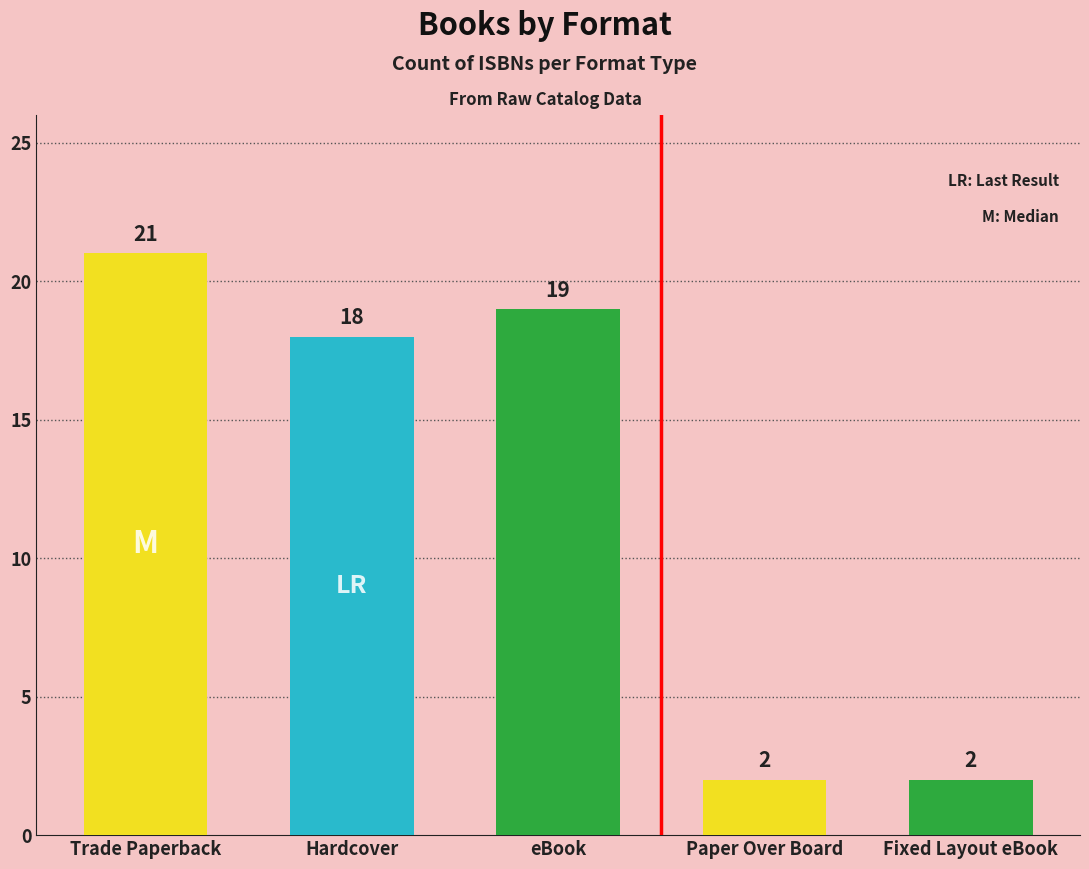

What is the difference between the values at Hardcover and eBook?

1